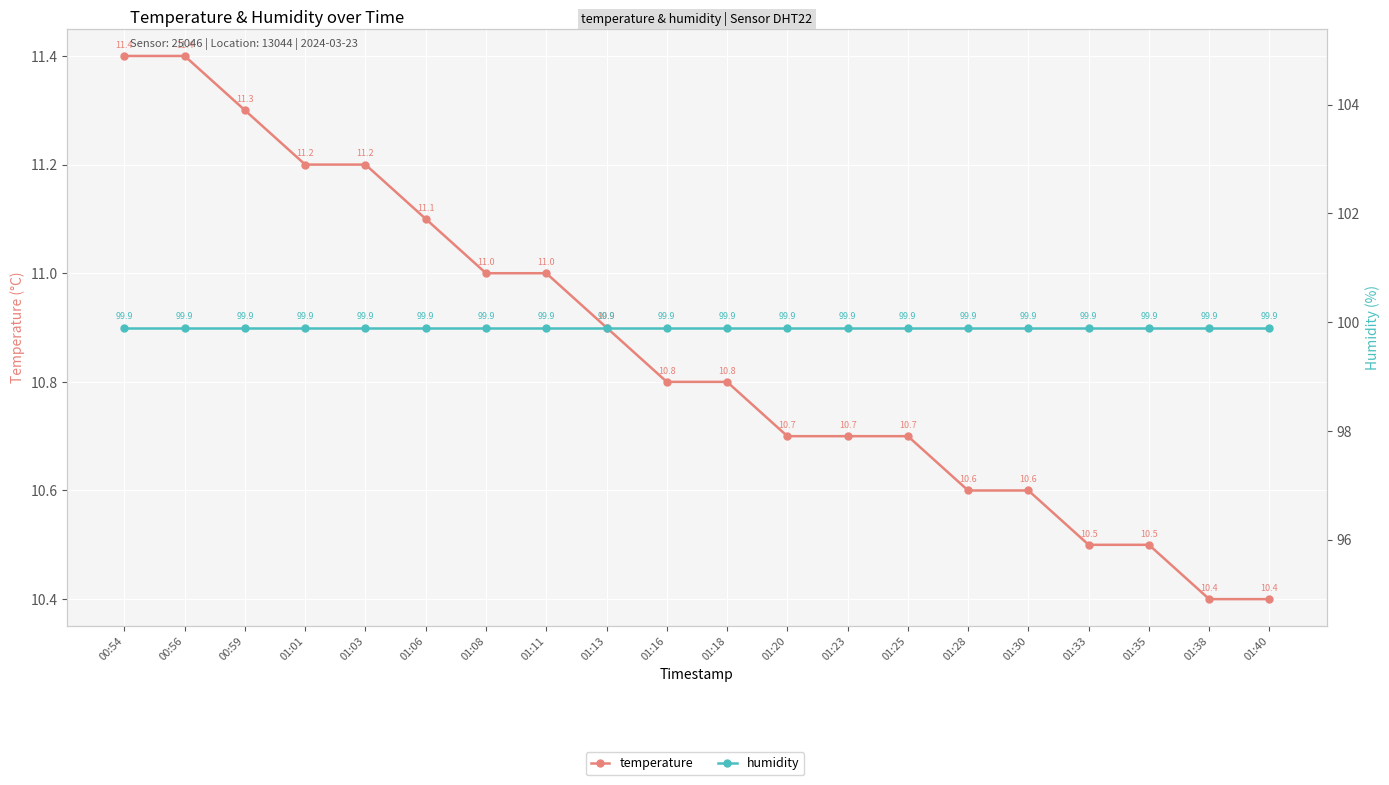

Count the number of data series in this chart.

2